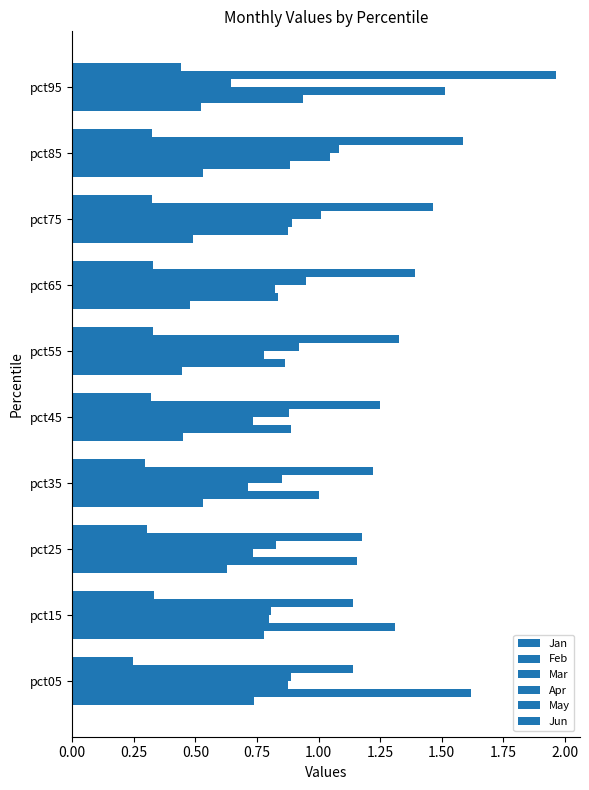

What is the value of the Jan bar at the 9th from the left?

0.5